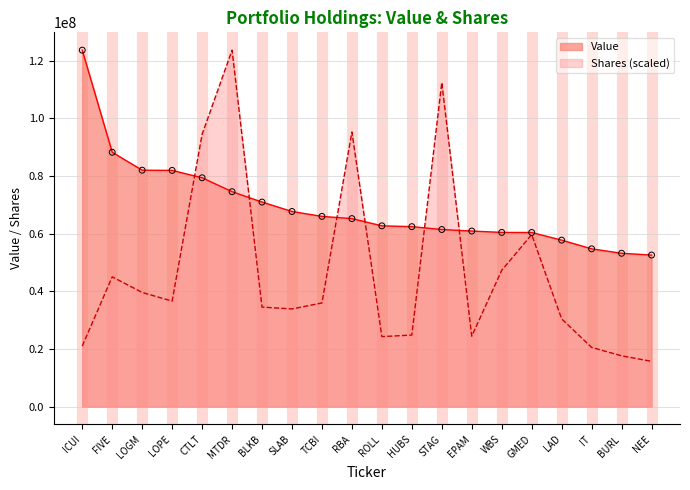

Which series contains the highest Y value?

Value